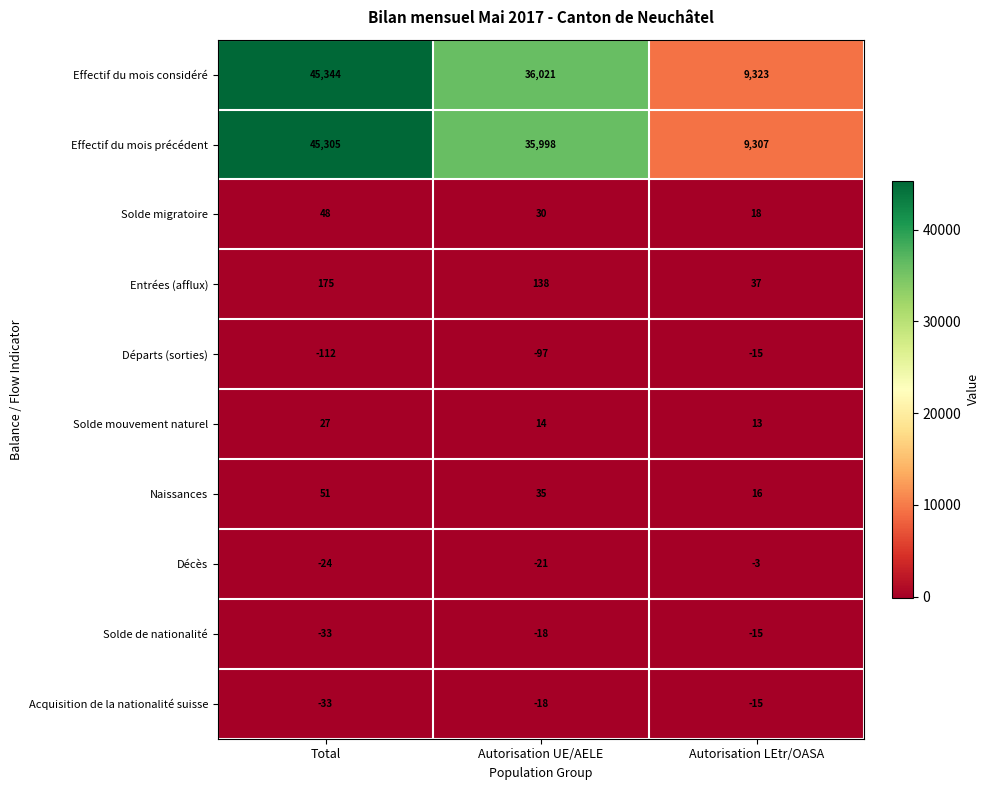

At which label does Solde mouvement naturel first exceed 14?

Total